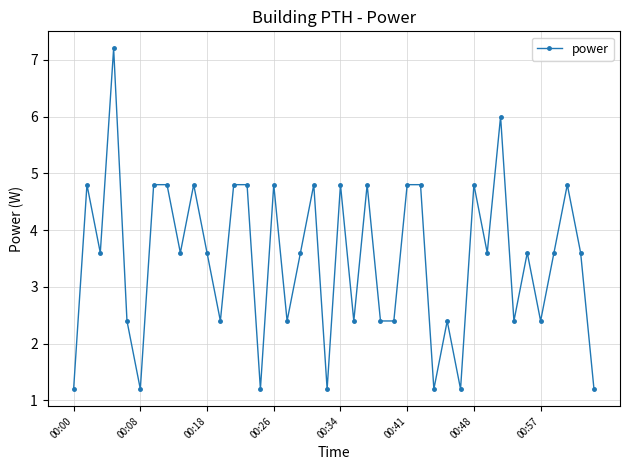

Reading right to left, transcribe all the data shown in this chart.

1.2	3.6	4.8	3.6	2.4	3.6	2.4	6.0	3.6	4.8	1.2	2.4	1.2	4.8	4.8	2.4	2.4	4.8	2.4	4.8	1.2	4.8	3.6	2.4	4.8	1.2	4.8	4.8	2.4	3.6	4.8	3.6	4.8	4.8	1.2	2.4	7.2	3.6	4.8	1.2